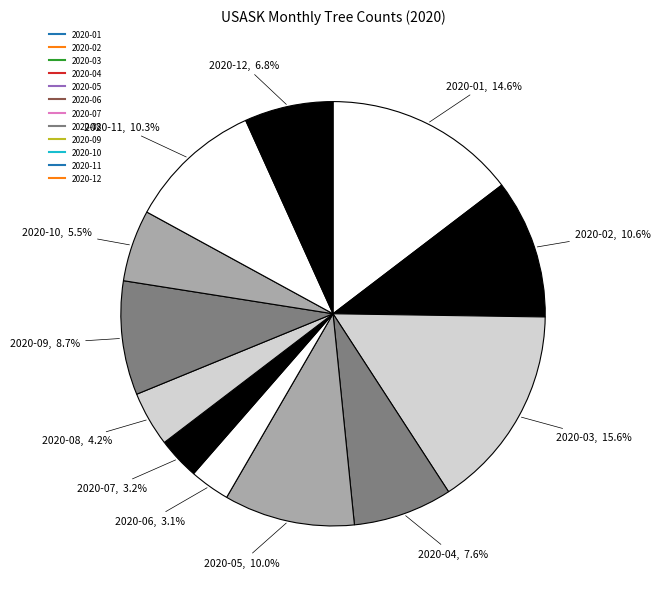

What is the smallest slice in the pie chart?

2020-06